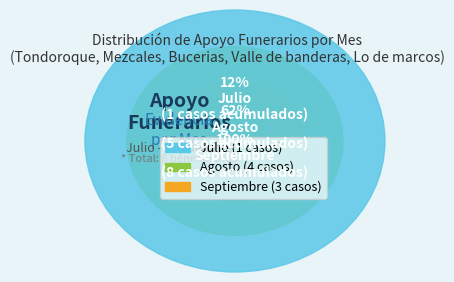

Count the number of slices in the pie.

3